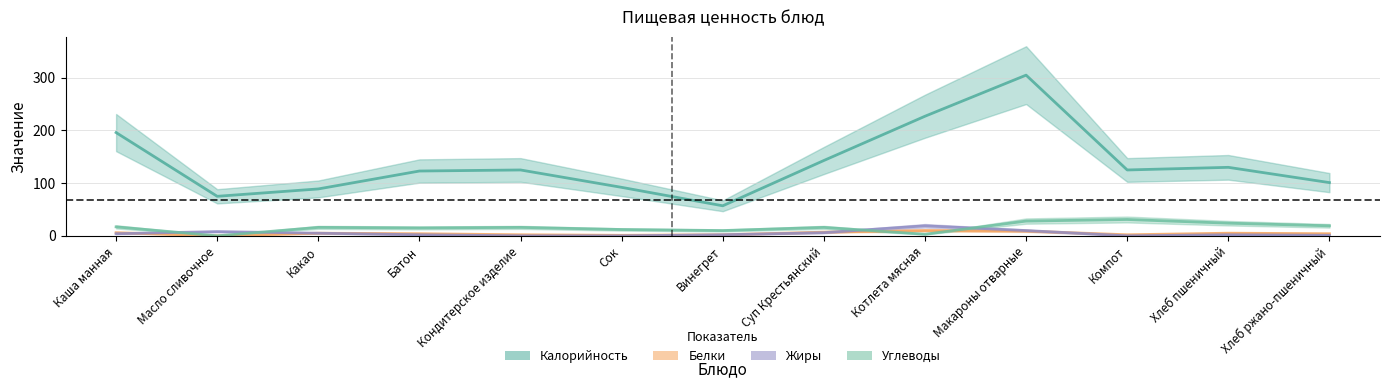

Reading left to right, extract all data points from this chart.

Калорийность: 196	75	89	123	125	92	57	143	227	305	125	130	101
Белки: 6	0	5	4	2	1	2	7	10	9	2	5	4
Жиры: 4	8	5	2	0	0	2	6	19	10	0	2	1
Углеводы: 17	0	16	15	16	12	10	16	3	28	31	24	19